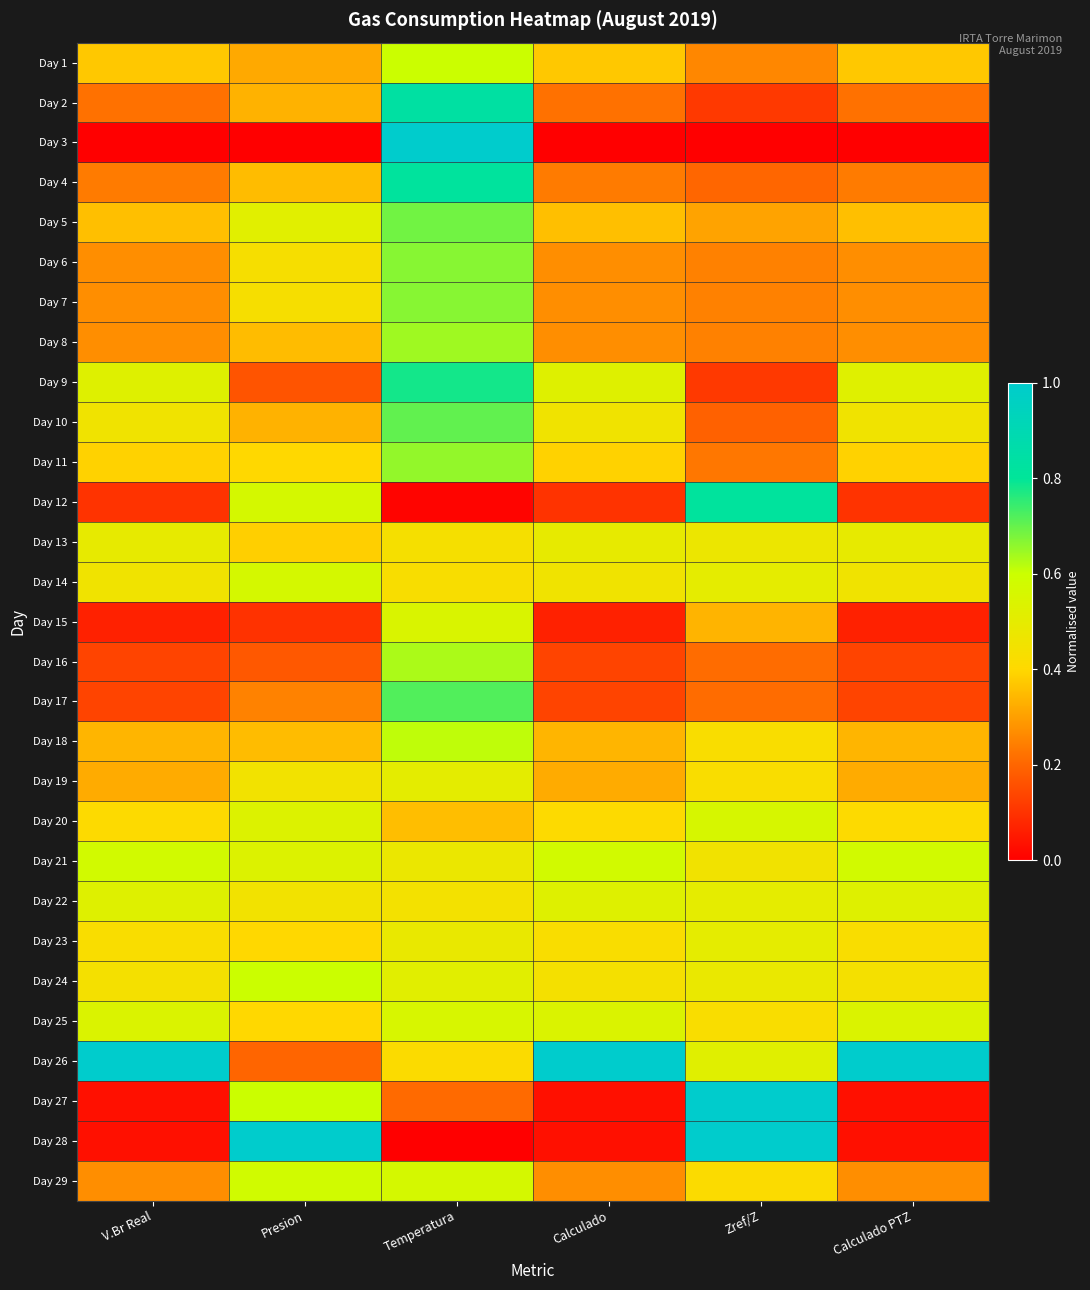

What is the total value across all series at Zref/Z?

11.4